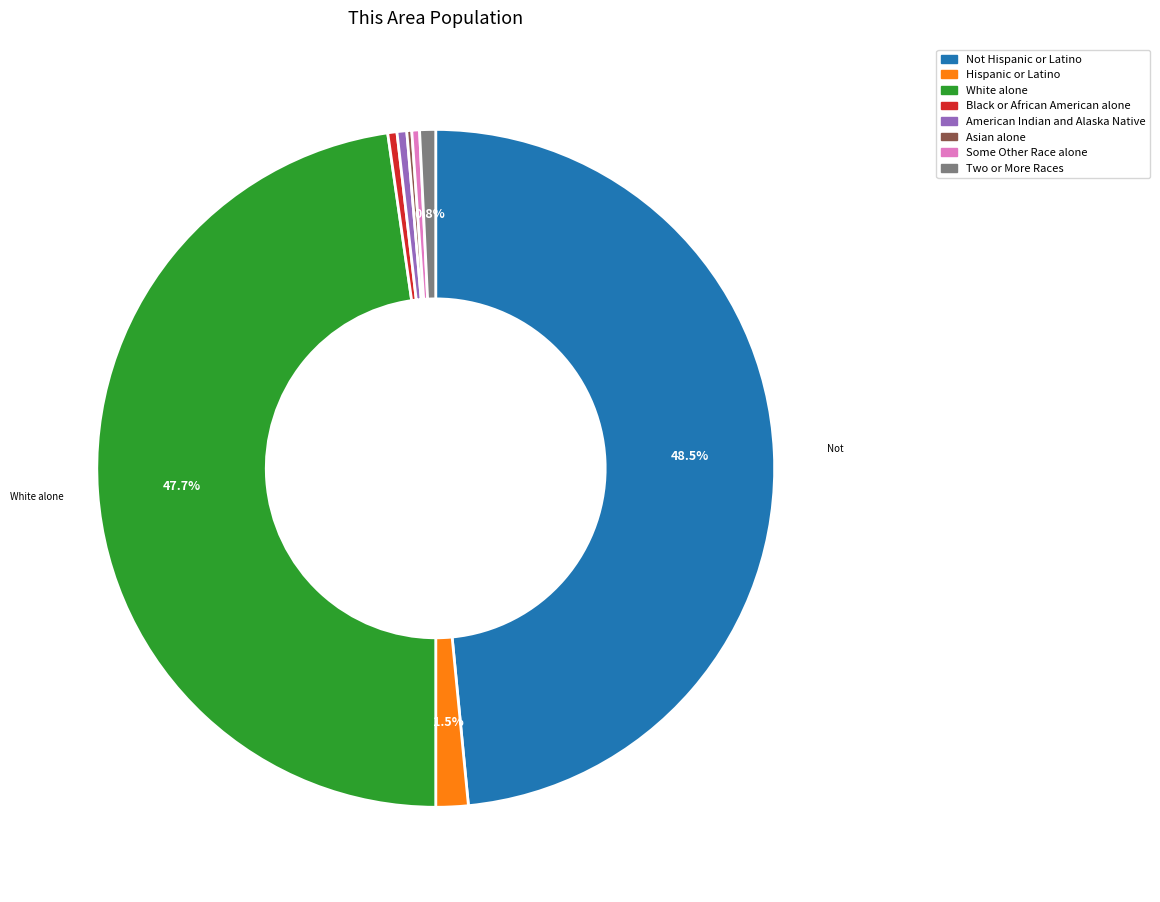

Is it true that Not Hispanic or Latino is 36% of the pie?

False